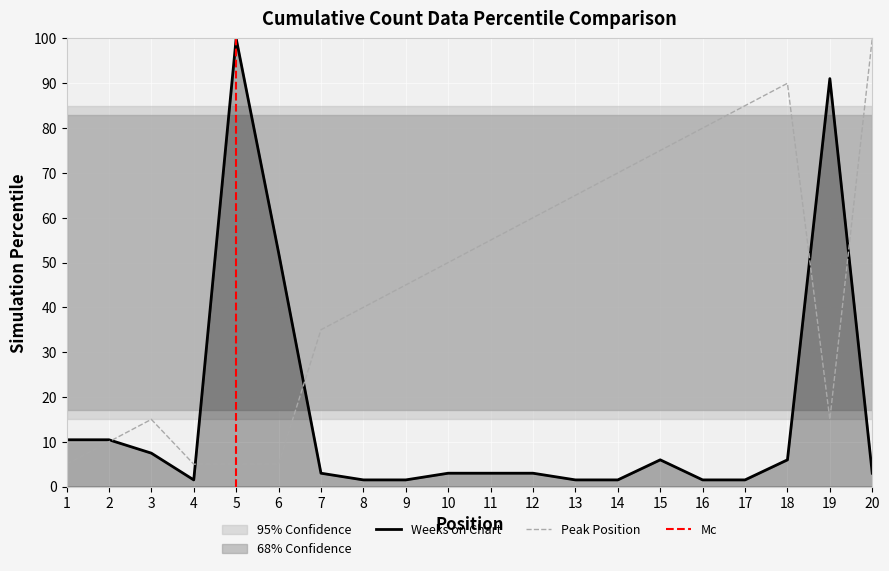

Reading left to right, transcribe all the data shown in this chart.

Peak Position: 5.0	10.0	15.0	5.0	5.0	5.0	35.0	40.0	45.0	50.0	55.0	60.0	65.0	70.0	75.0	80.0	85.0	90.0	15.0	100.0
Weeks on Chart: 10.4	10.4	7.5	1.5	100.0	52.2	3.0	1.5	1.5	3.0	3.0	3.0	1.5	1.5	6.0	1.5	1.5	6.0	91.0	3.0